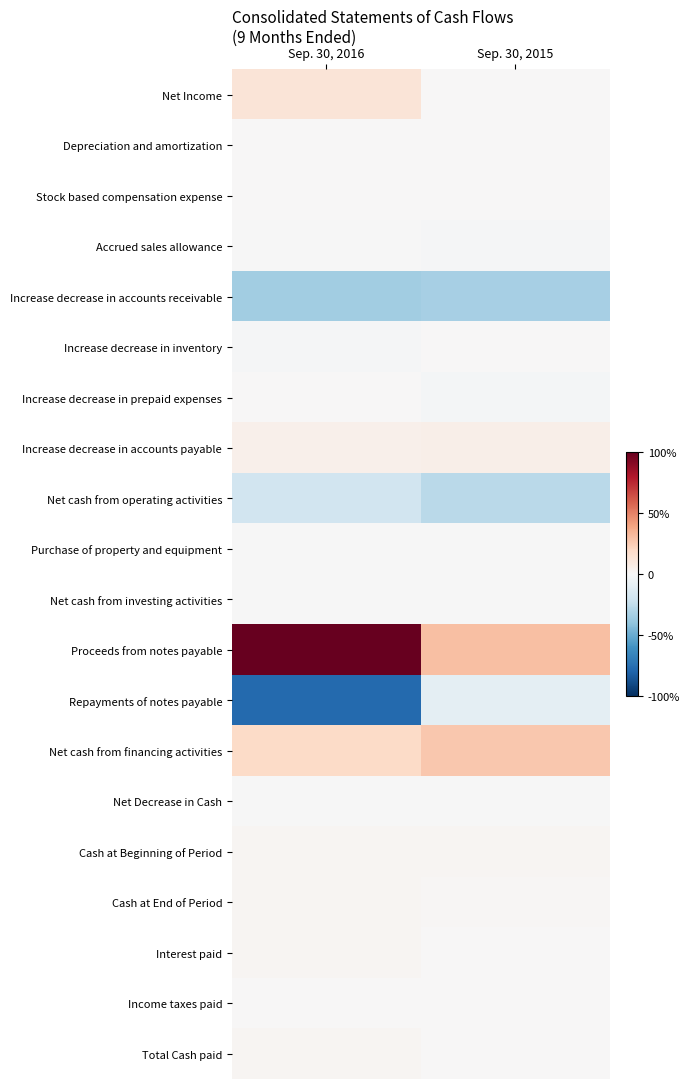

Which has a higher value, Sep. 30, 2016 or Sep. 30, 2015?

Sep. 30, 2016